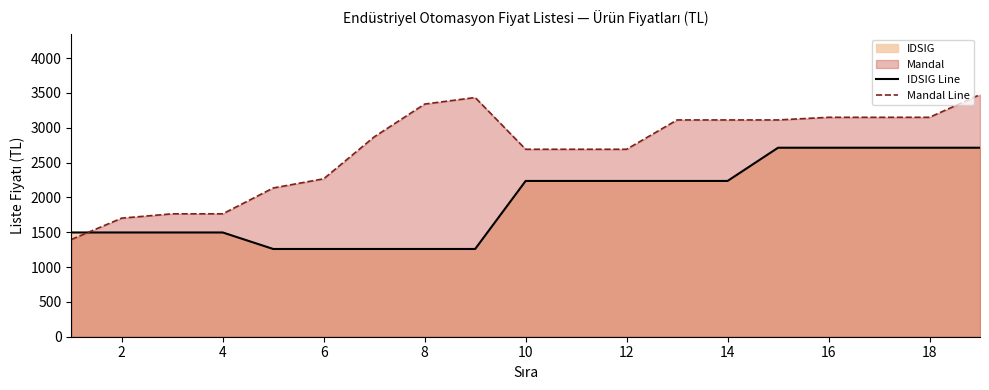

Which series has the largest total across all categories?

Mandal Line